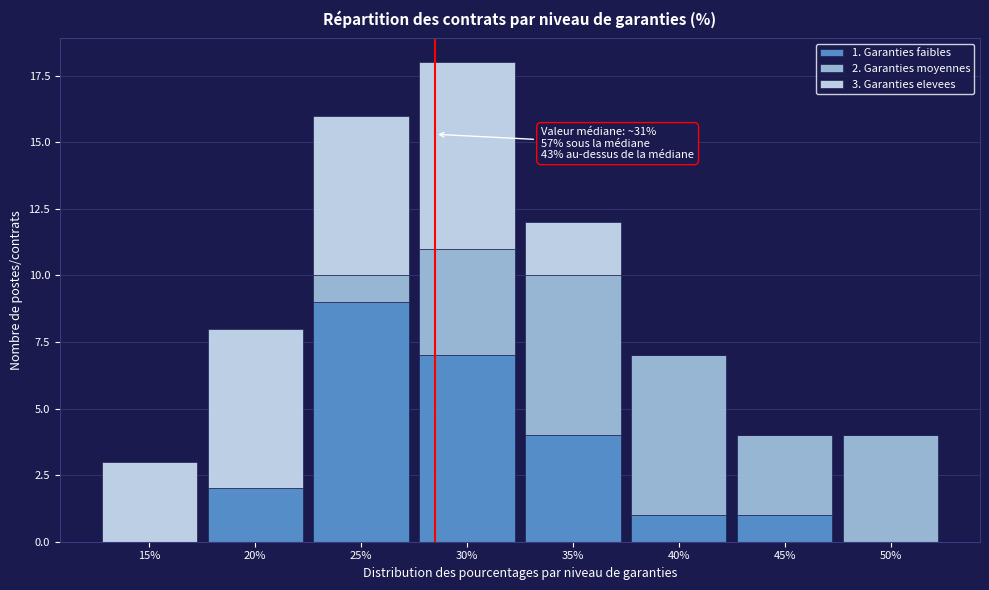

Reading right to left, list the values for the 1. Garanties faibles series.

50%=0	45%=1	40%=1	35%=4	30%=7	25%=9	20%=2	15%=0